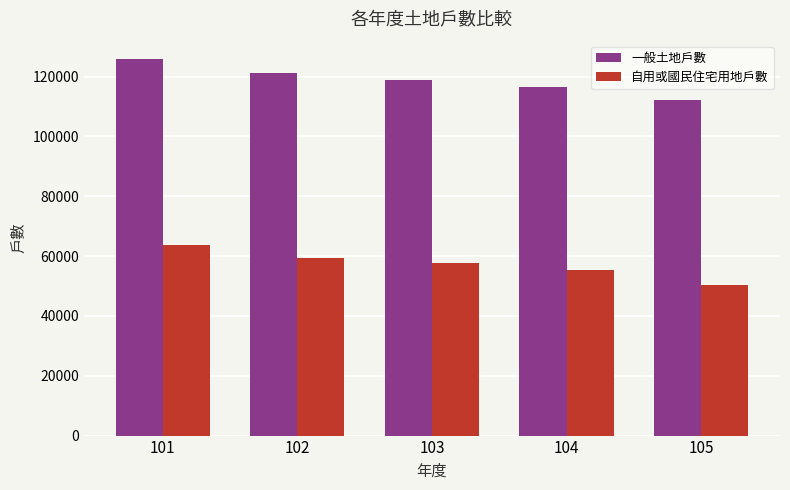

Are the bars grouped side by side (vs. stacked)?

Yes